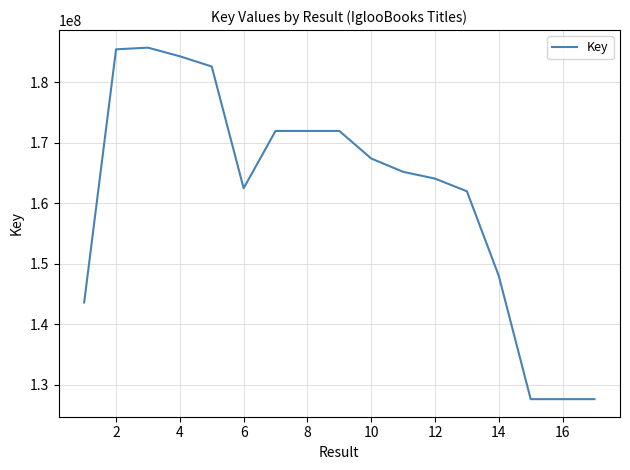

What is the difference between the maximum and minimum values?

58165226